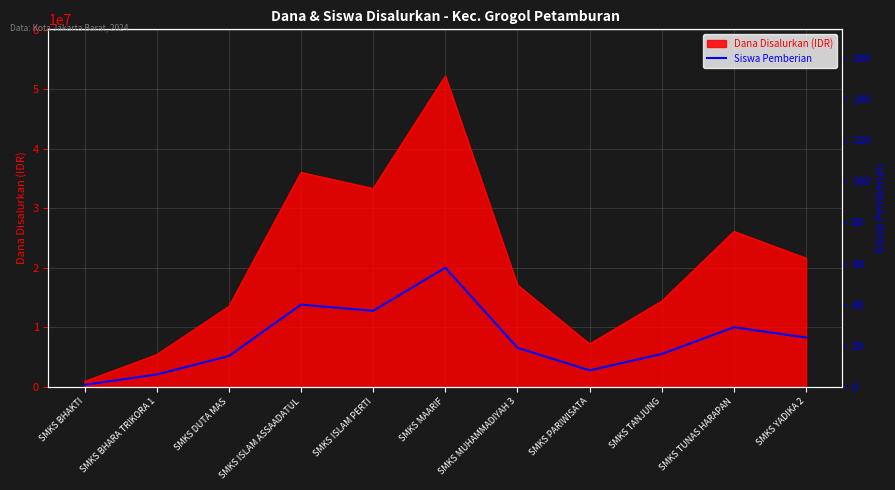

What is the label of the 3rd point from the right?

SMKS TANJUNG